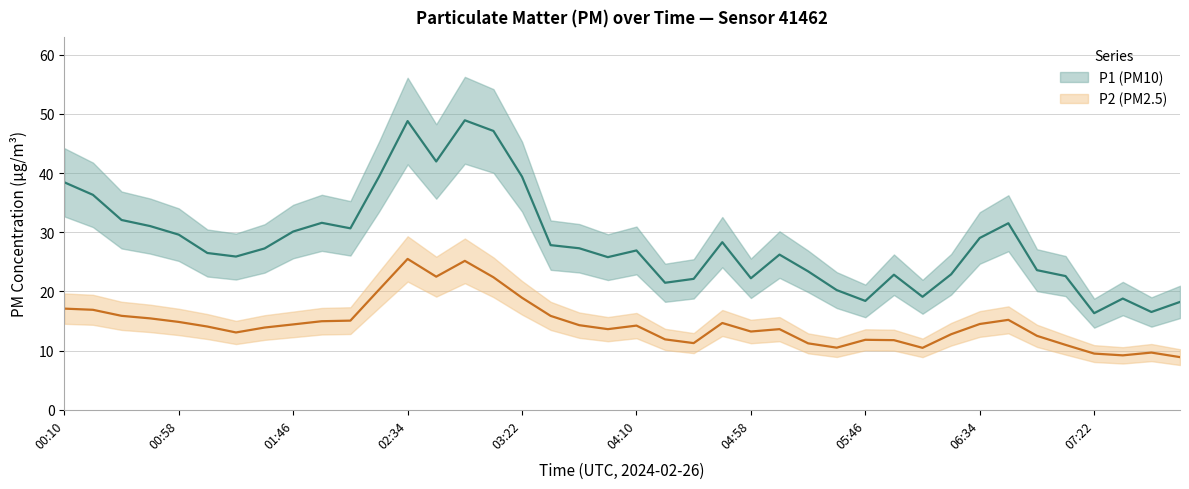

At how many categories does at least one series exceed 29?

16